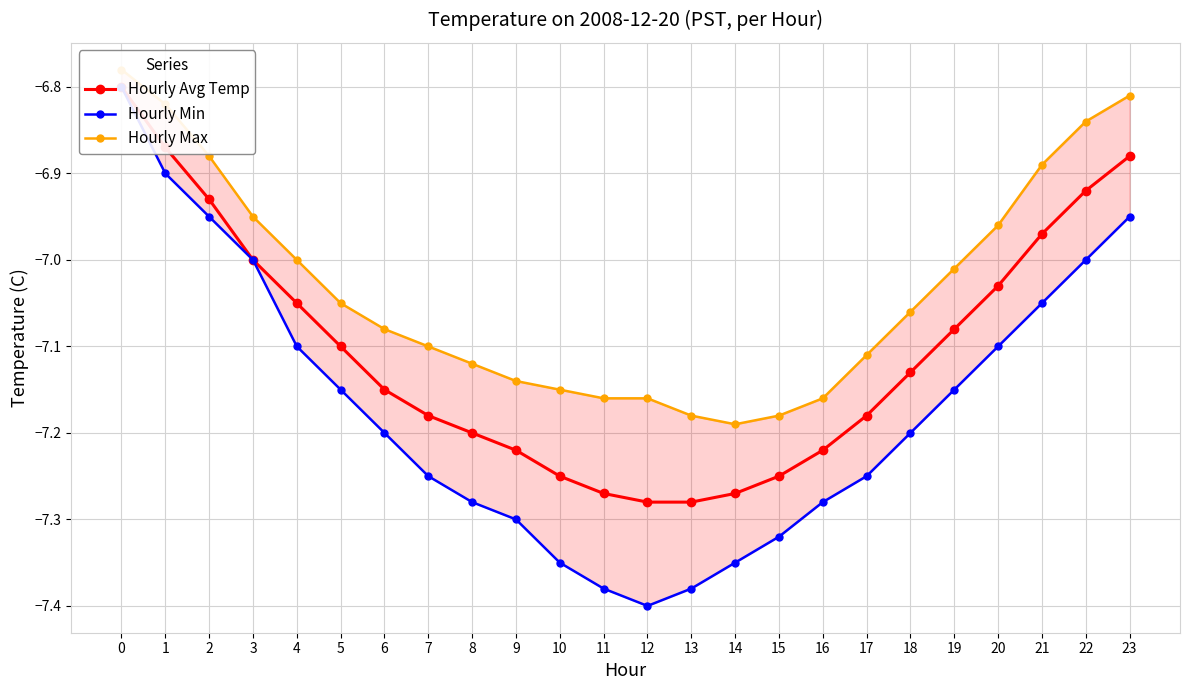

The Hourly Min series shows -12.3 at 9. True or false?

False